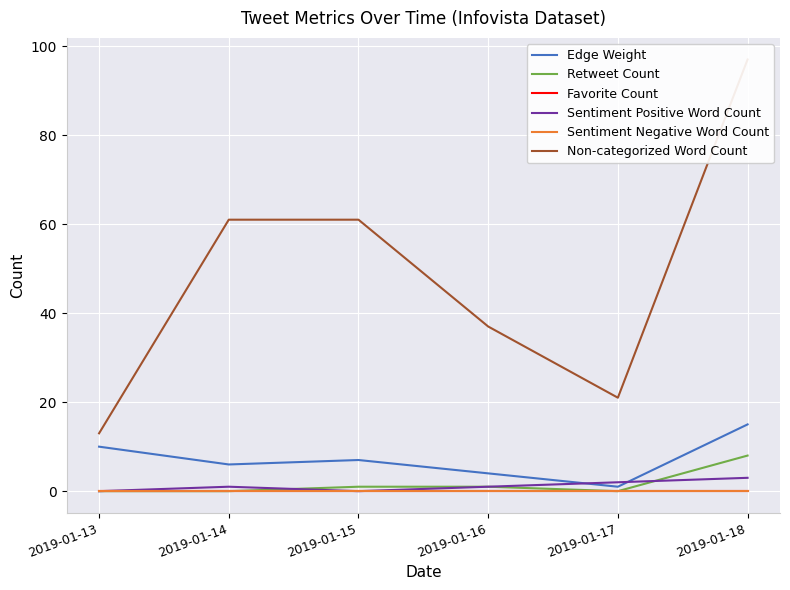

Which series has the widest spread of values?

Non-categorized Word Count